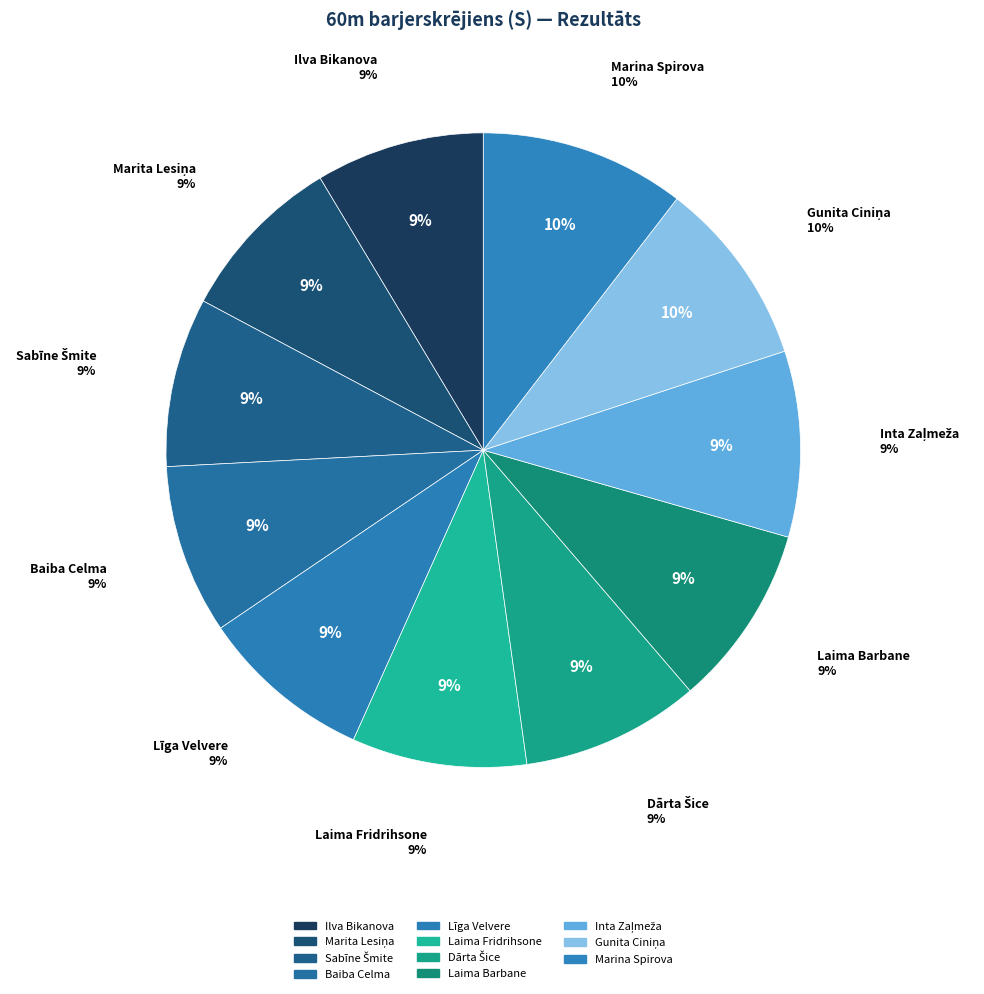

Which category has the biggest portion of the pie?

Marina Spirova